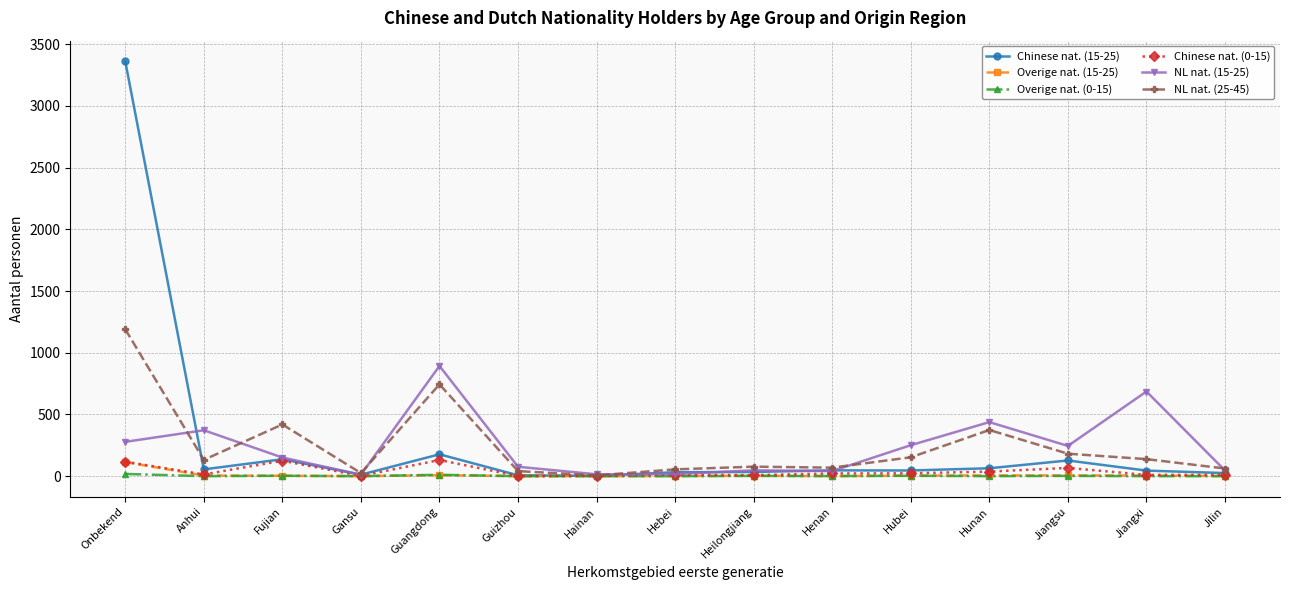

How many series are shown in this chart?

6